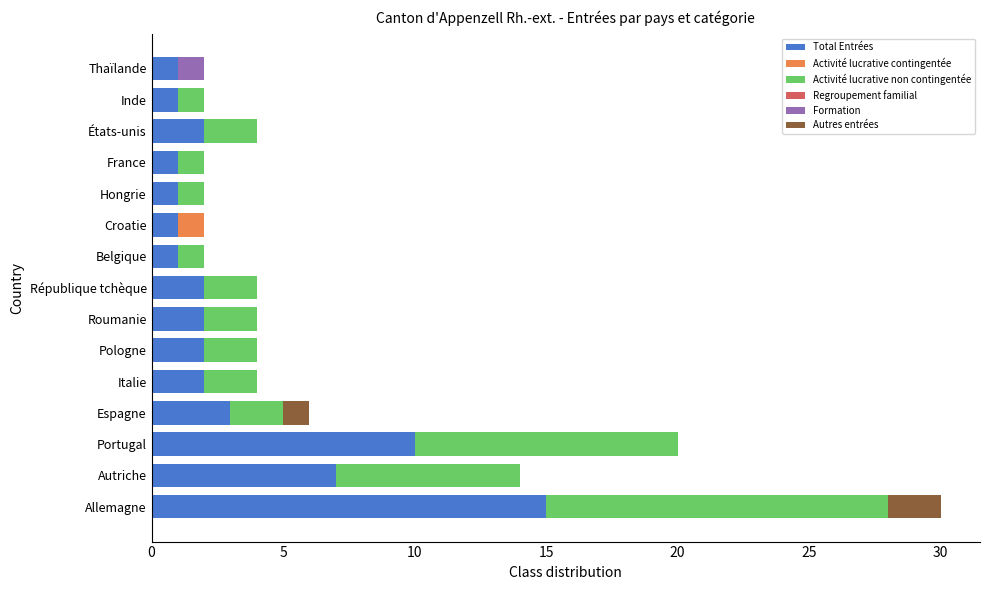

Count the number of data series in this chart.

5